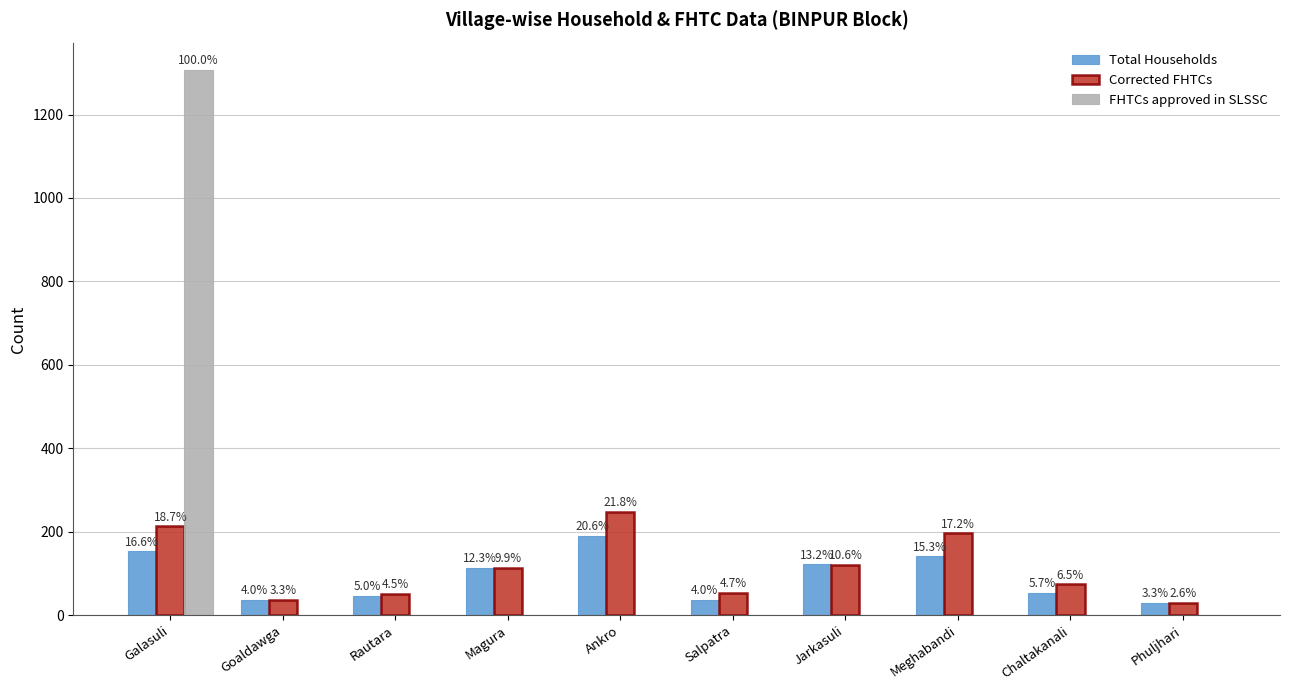

The value of Corrected FHTCs at Salpatra is 17. True or false?

False